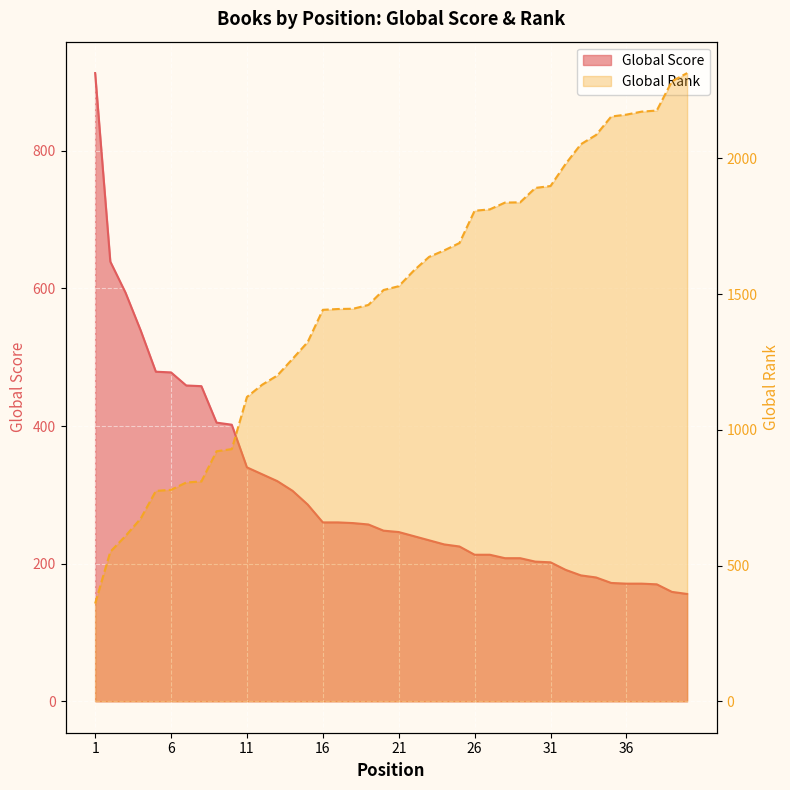

True or false: Global Rank has a value of 2161 at 36.

True